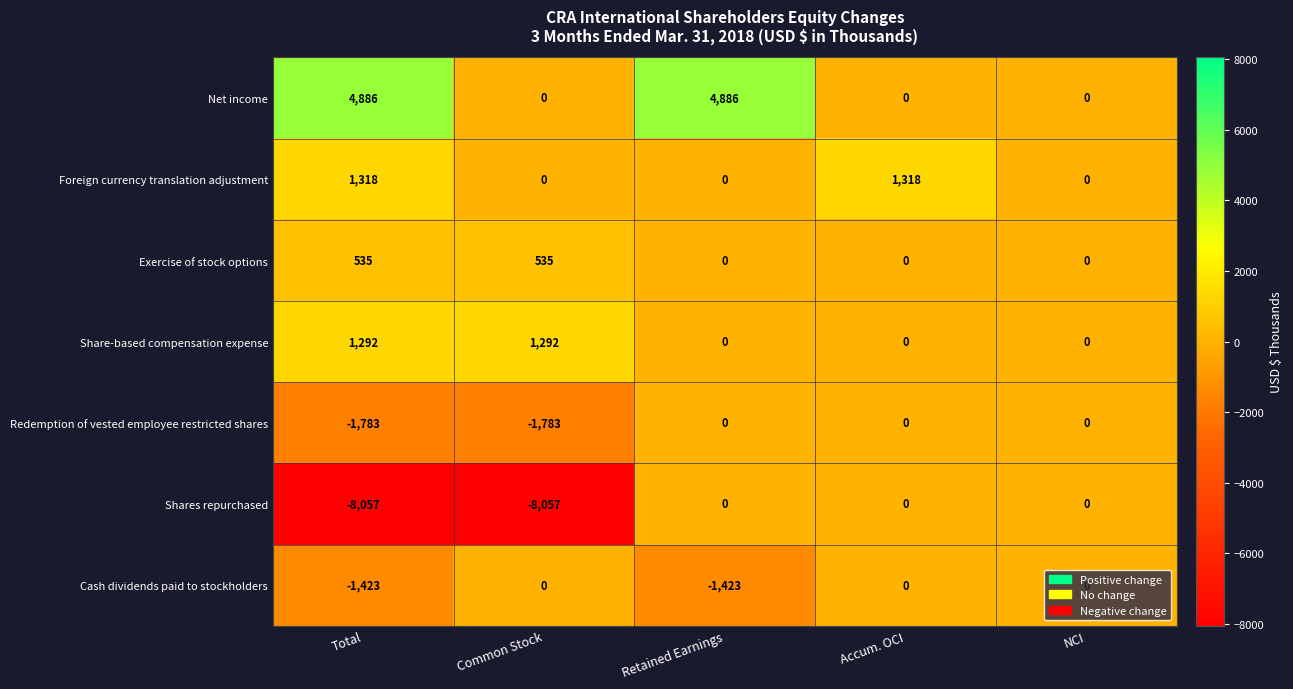

The Cash dividends paid to stockholders series shows 0 at Accum. OCI. True or false?

True